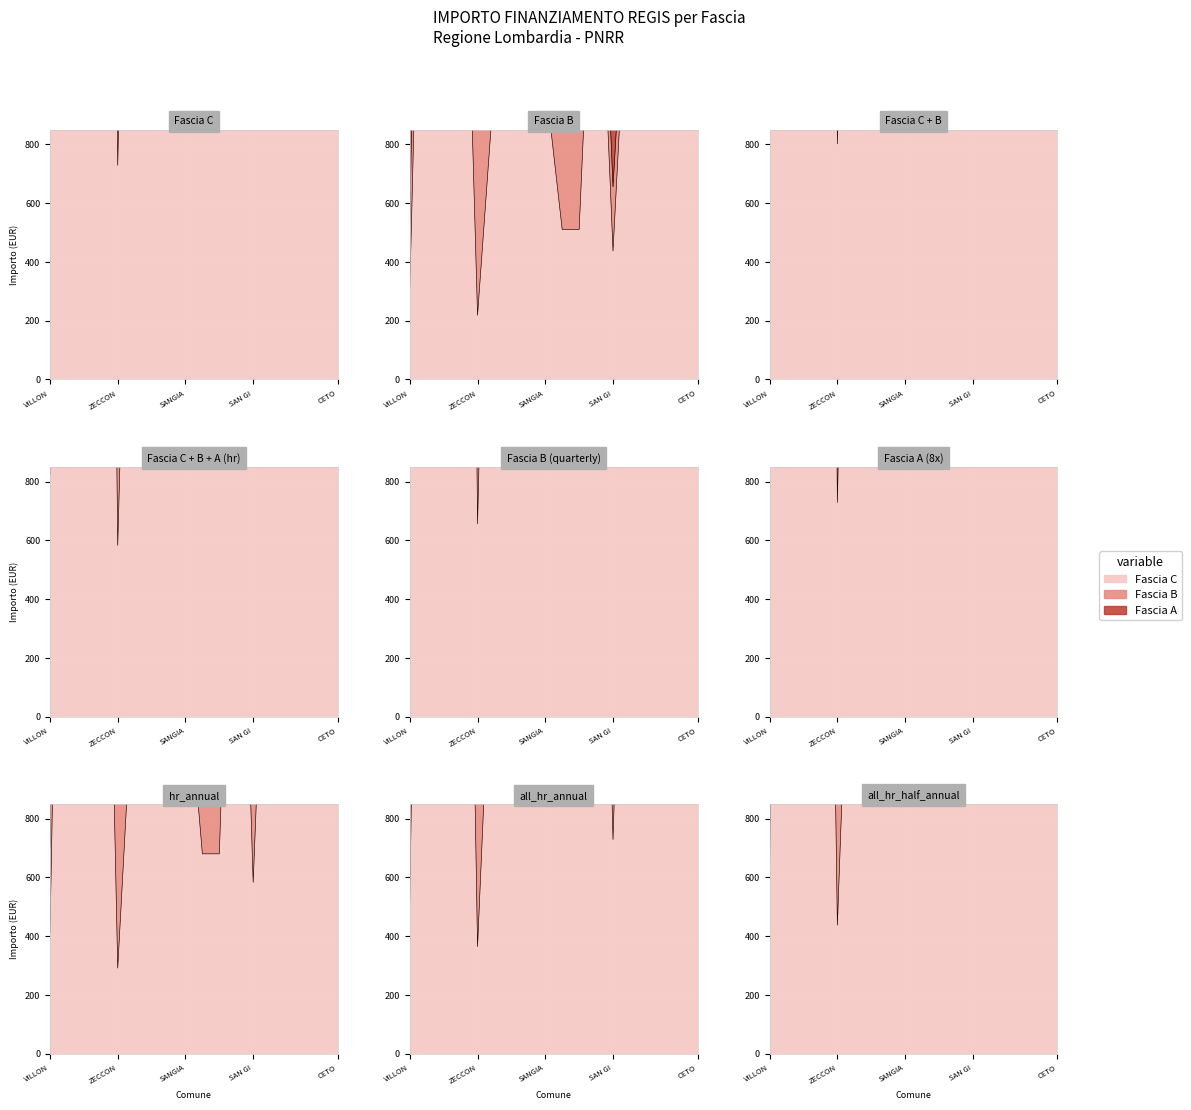

What is the difference between the Fascia A values at BUSSERO and ZECCONE?

7290